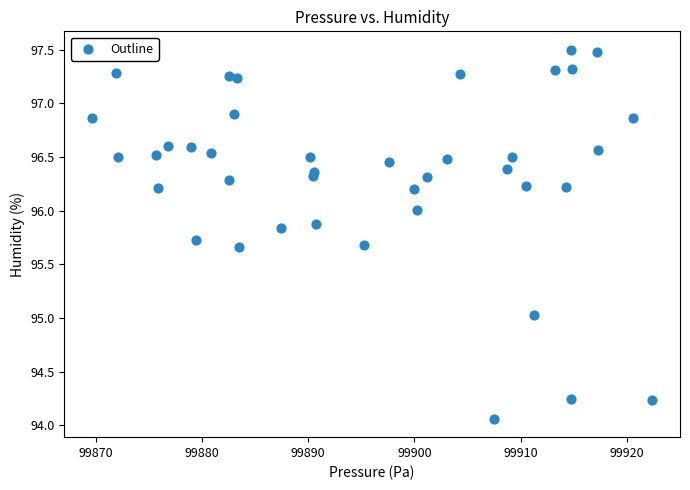

What is the range of Y values (max minus min)?

3.4